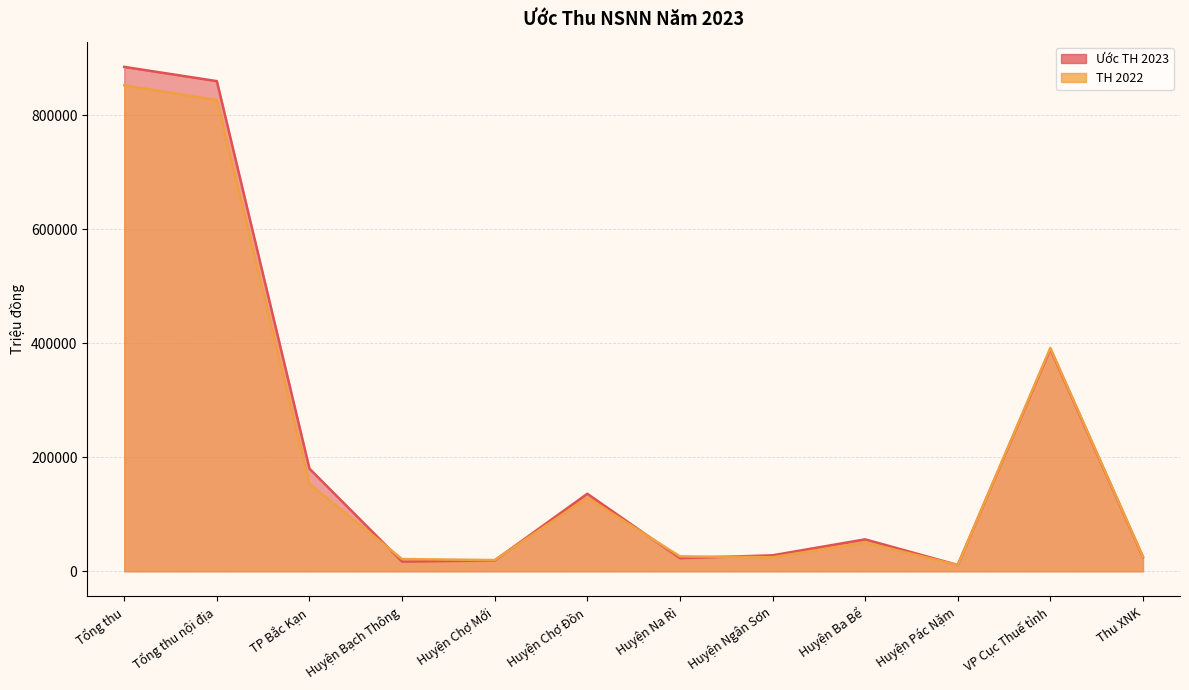

Which series ends up on top after the final intersection of TH 2022 and Ước TH 2023?

TH 2022